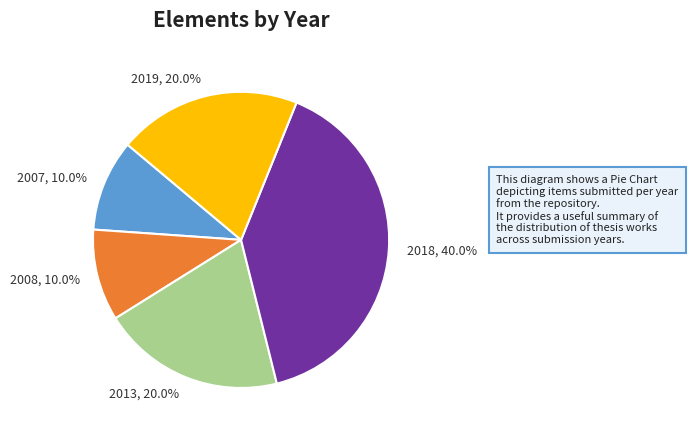

Approximately how many times larger is the value at 2019, 20.0% compared to 2013, 20.0%?

1.0